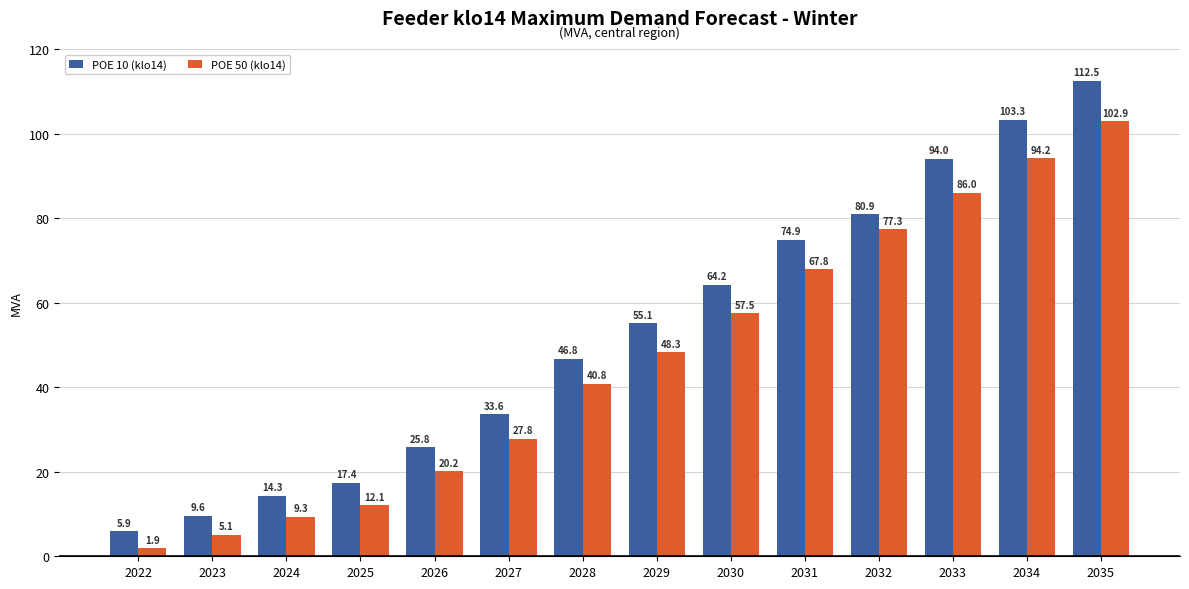

What is the highest value of the POE 50 (klo14) series?

102.9